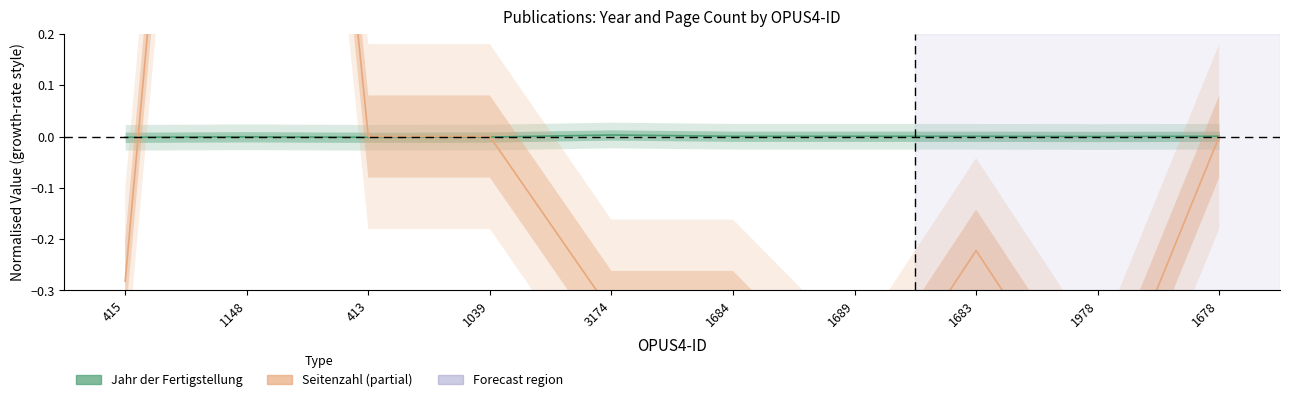

At which label does Seitenzahl reach its peak?

1148